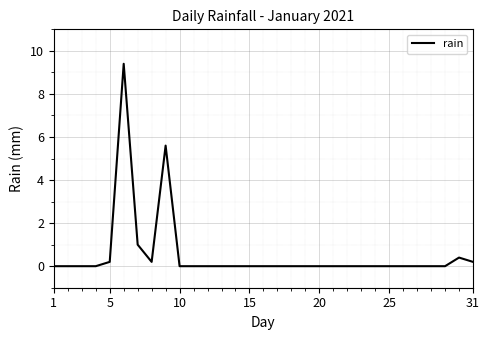

Does the chart have visible grid lines?

Yes